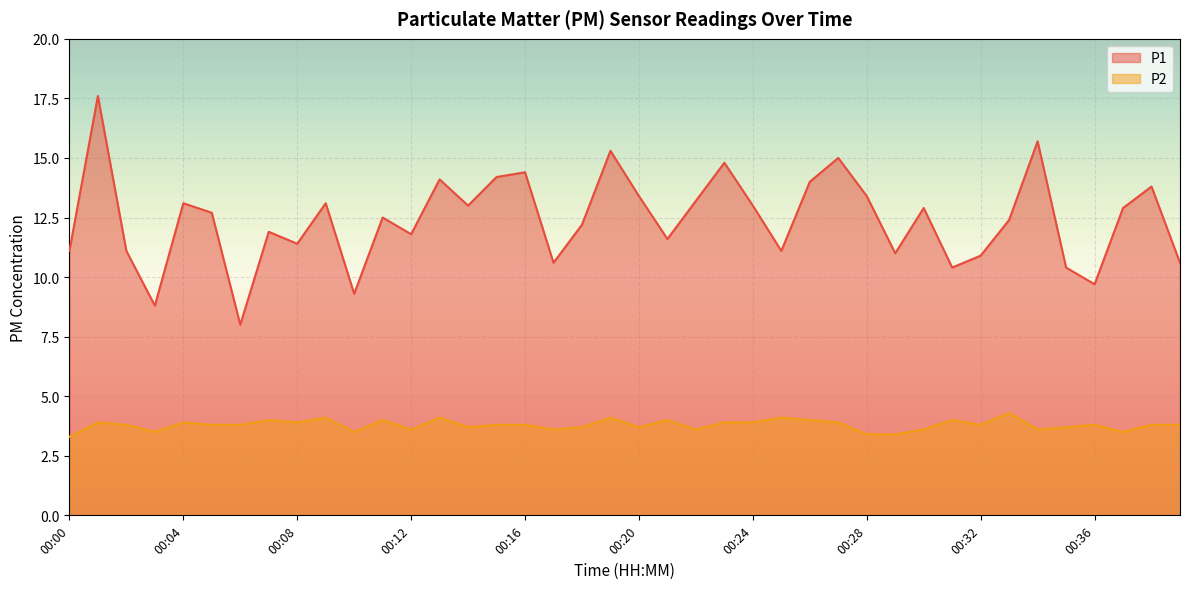

In P2, how many points are higher than both neighbors (excluding endpoints)?

12